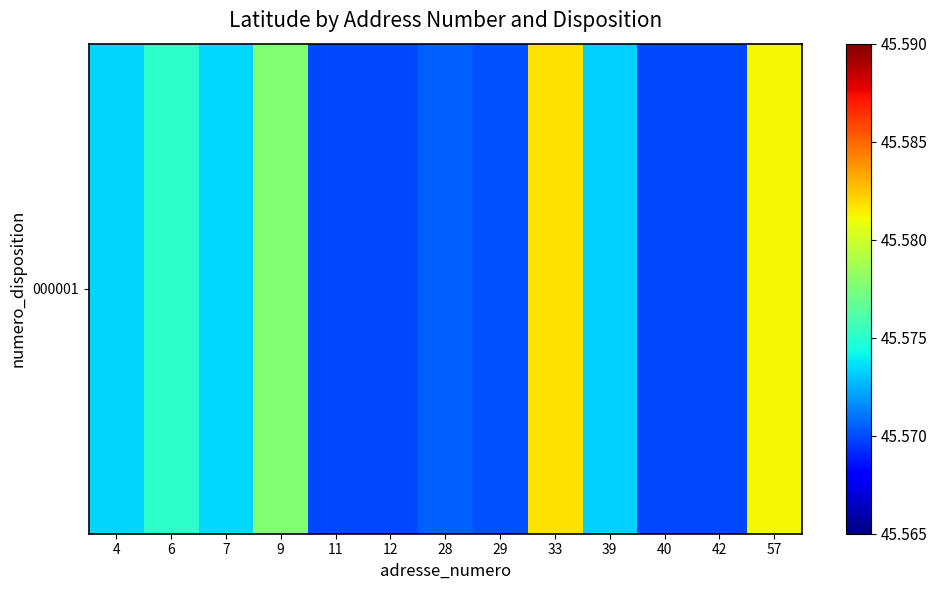

List the labels in order of value, largest first.

33, 57, 9, 6, 7, 4, 39, 28, 29, 12, 11, 40, 42